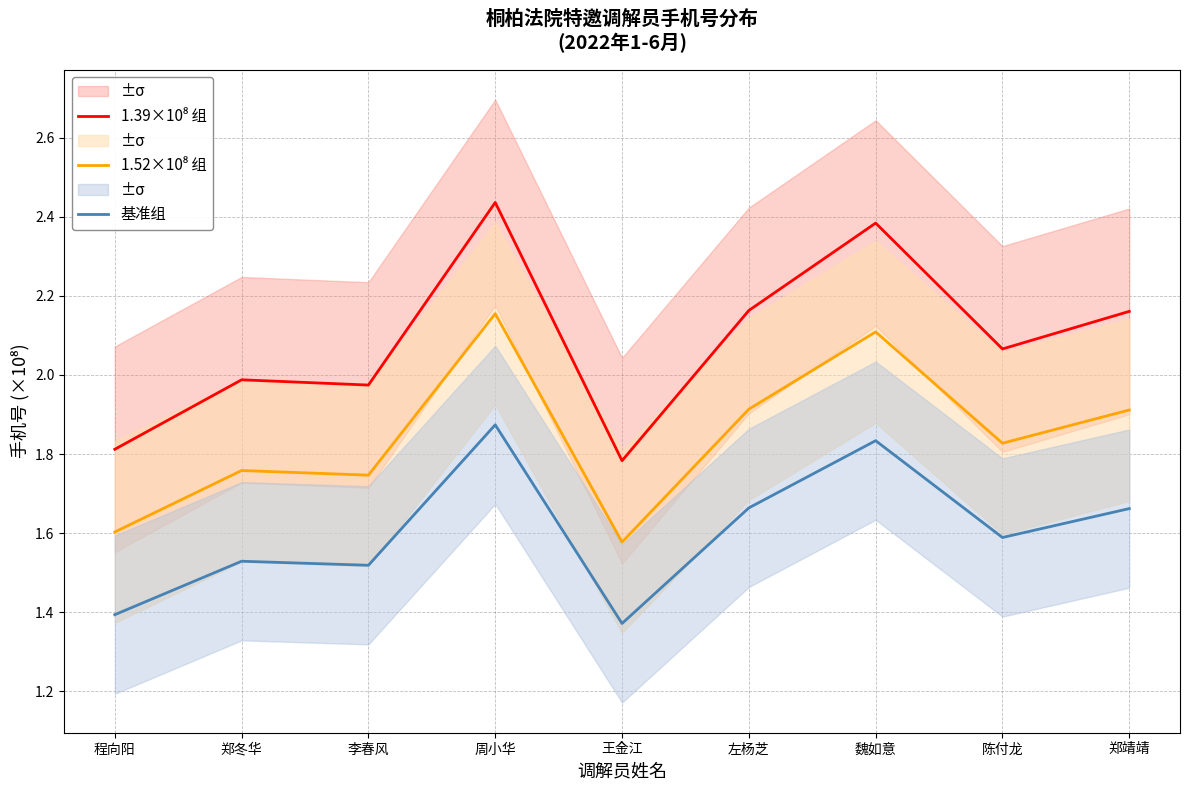

Which series has the largest total across all categories?

1.39×10⁸ 组